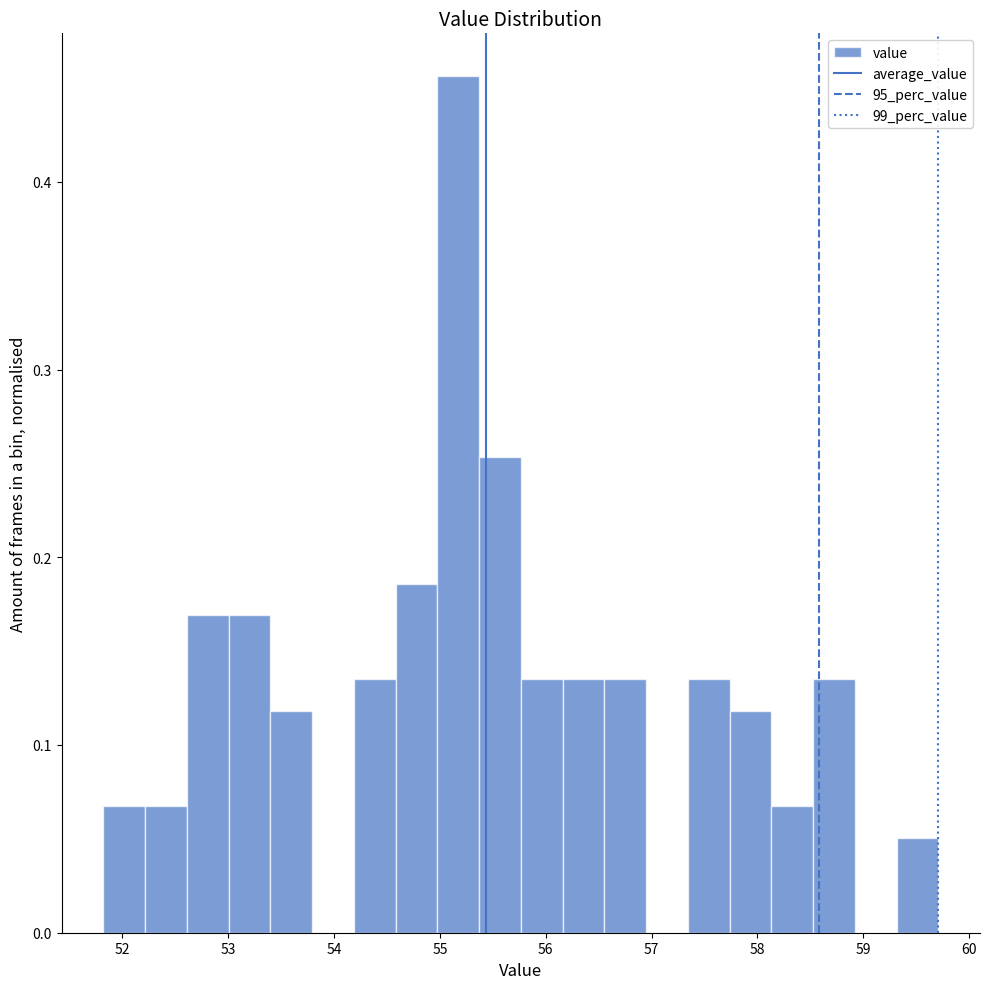

Read against the x-axis, roughly where is the centre of the tallest bar?

55.2